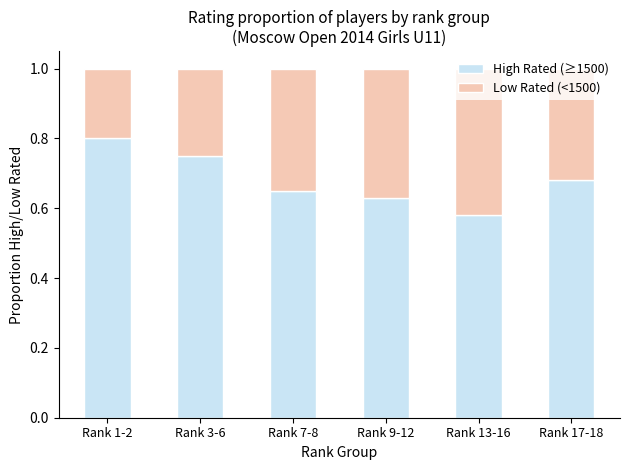

How many categories are shown in the chart?

6